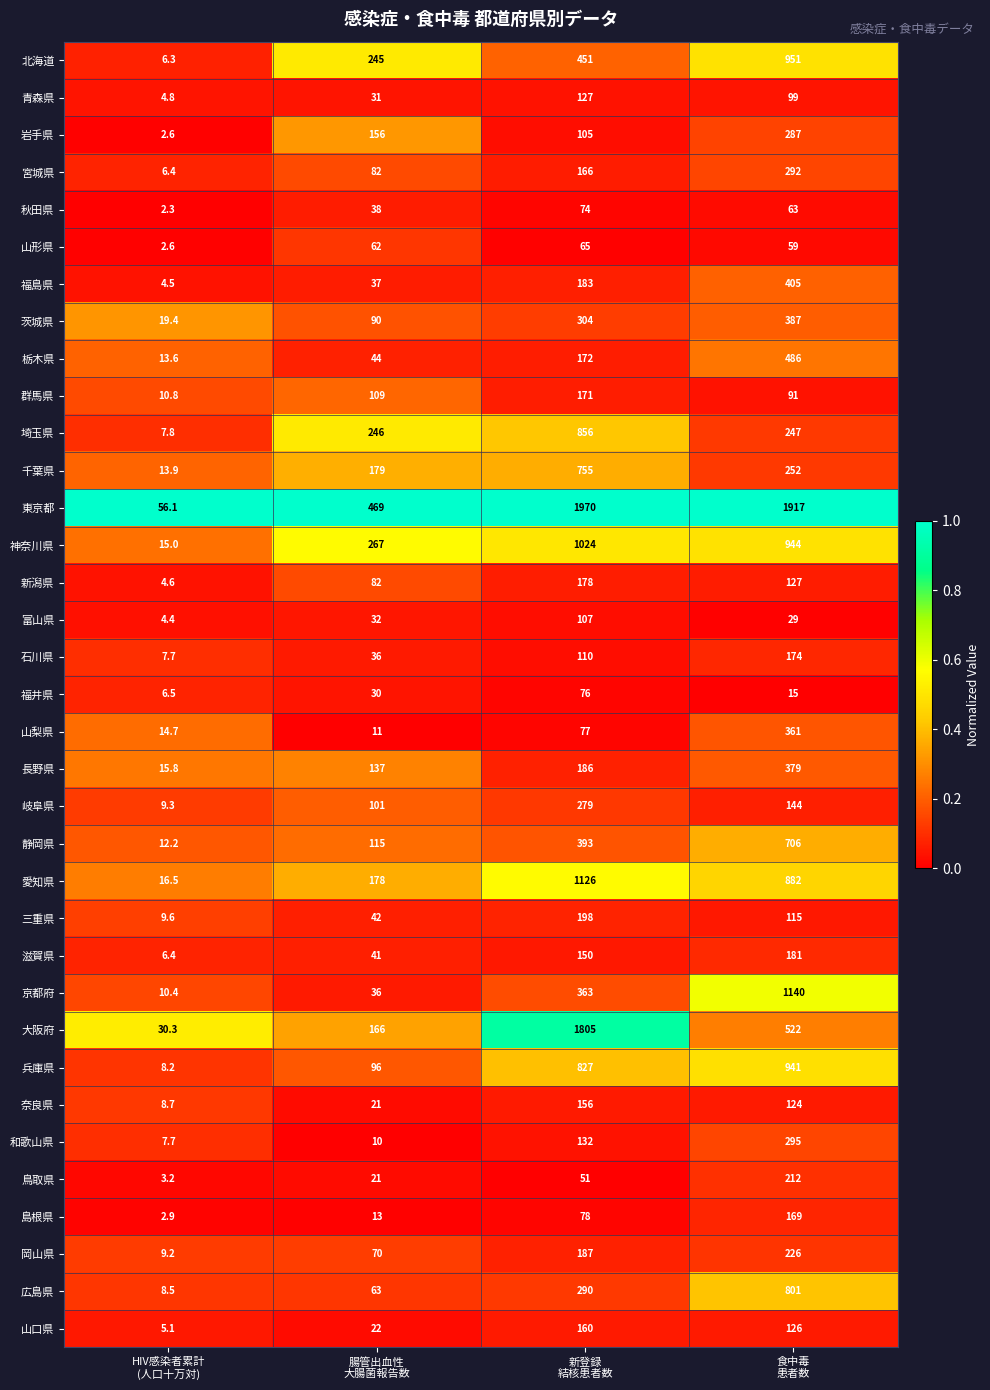

How many 福井県 values are between 15 and 76?

3